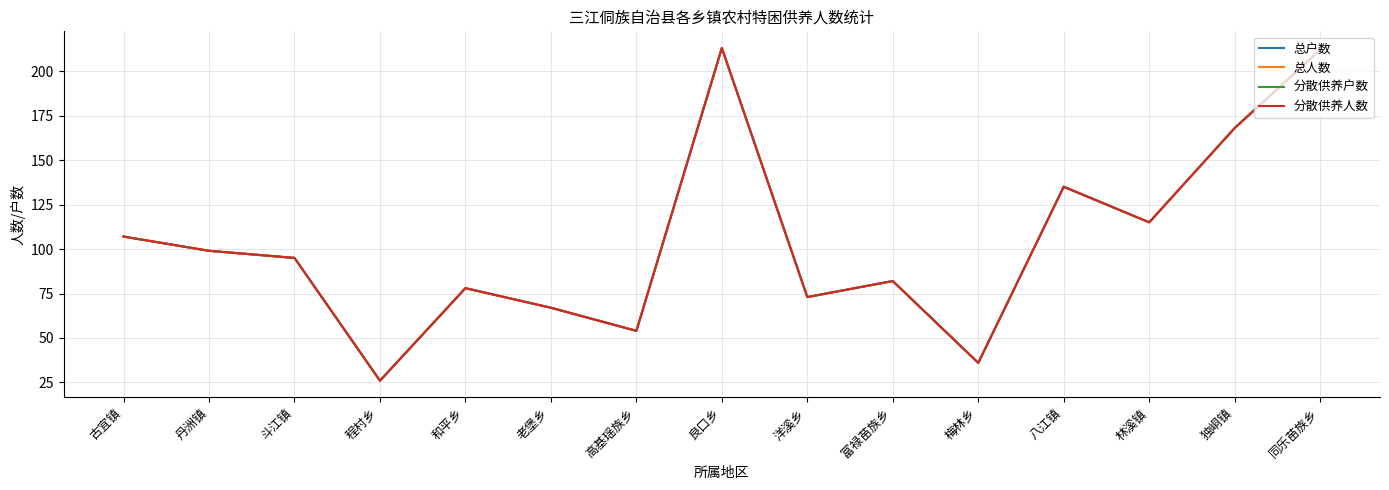

Is this an area chart (filled region under the line)?

No